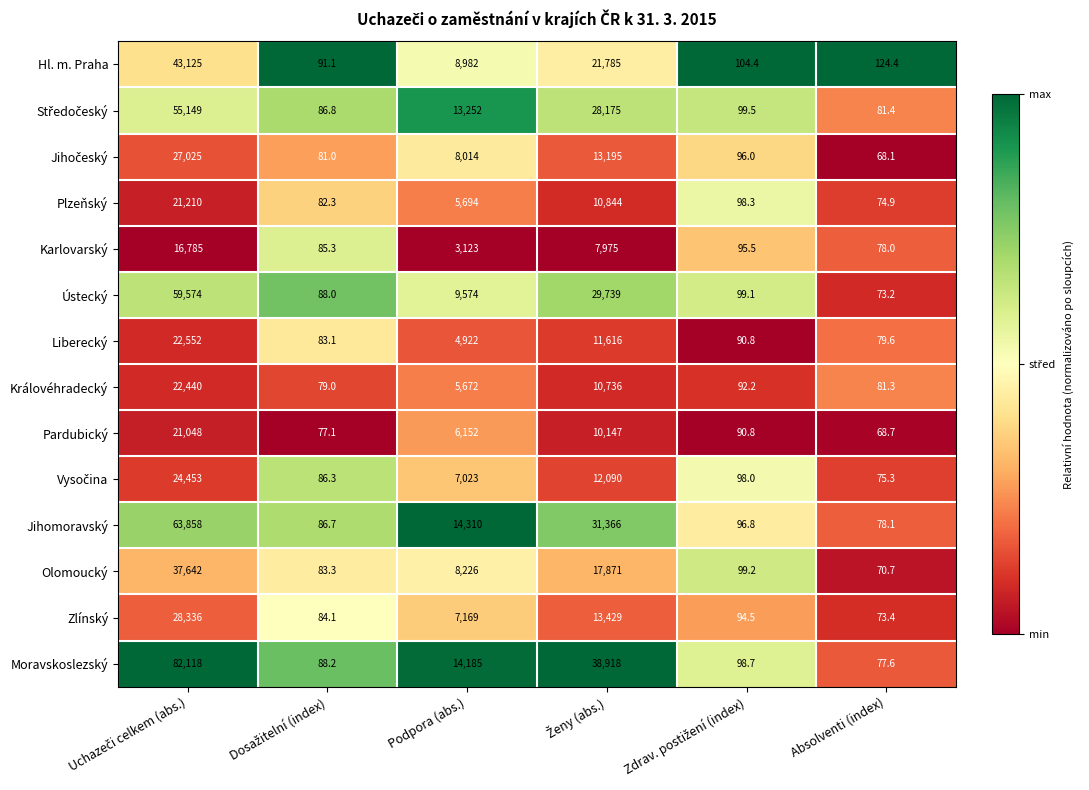

What is the lowest value of the Zlínský series?

73.4